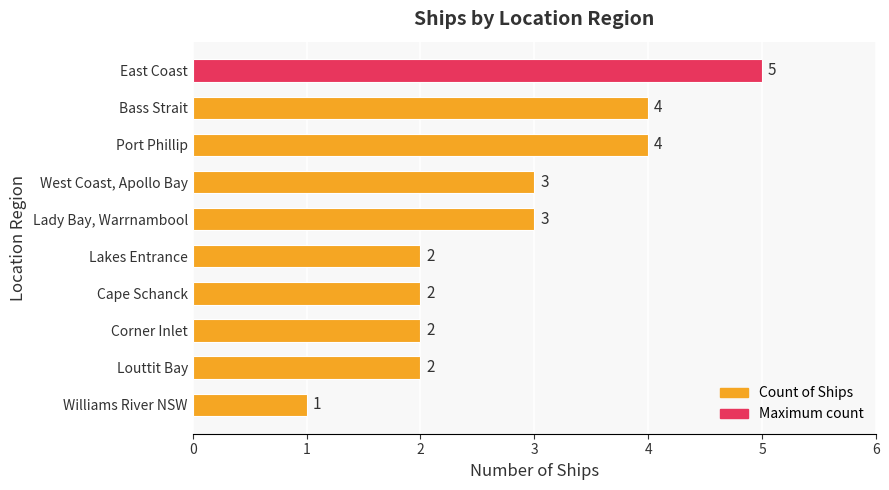

Approximately how many times larger is the value at Cape Schanck compared to West Coast, Apollo Bay?

0.7